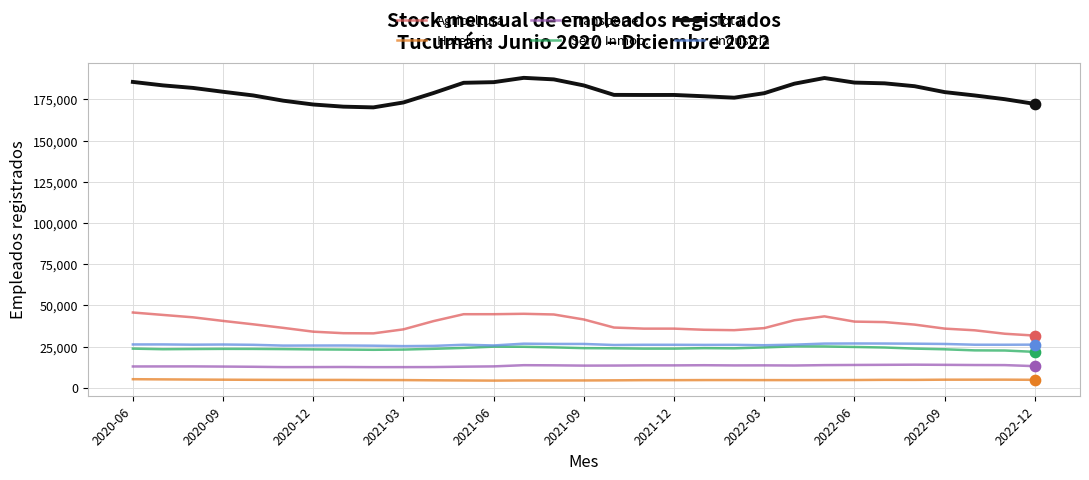

Which series has the largest total across all categories?

Total